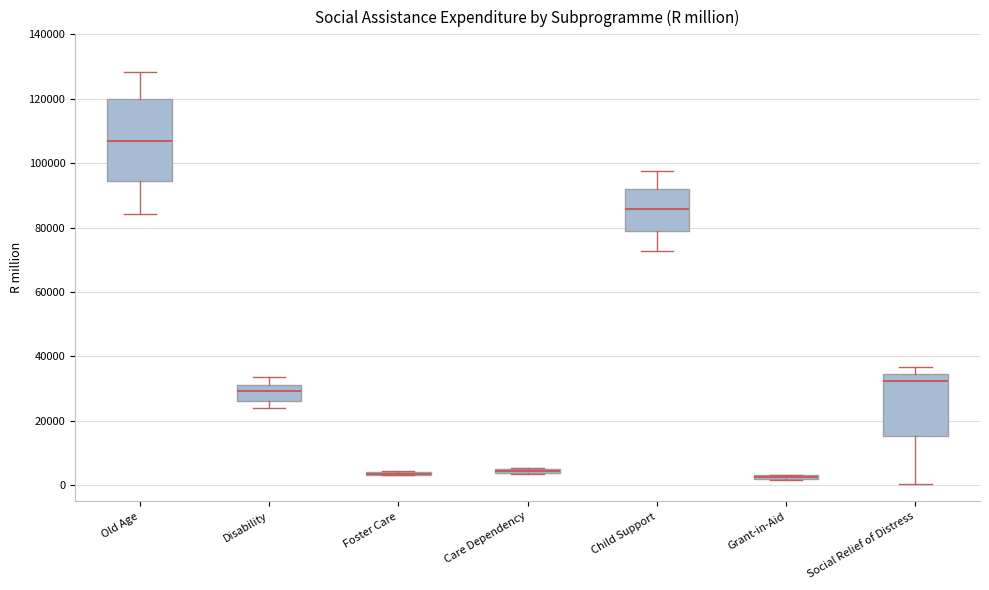

Which box is the tallest, from its lower edge to its upper edge?

Old Age